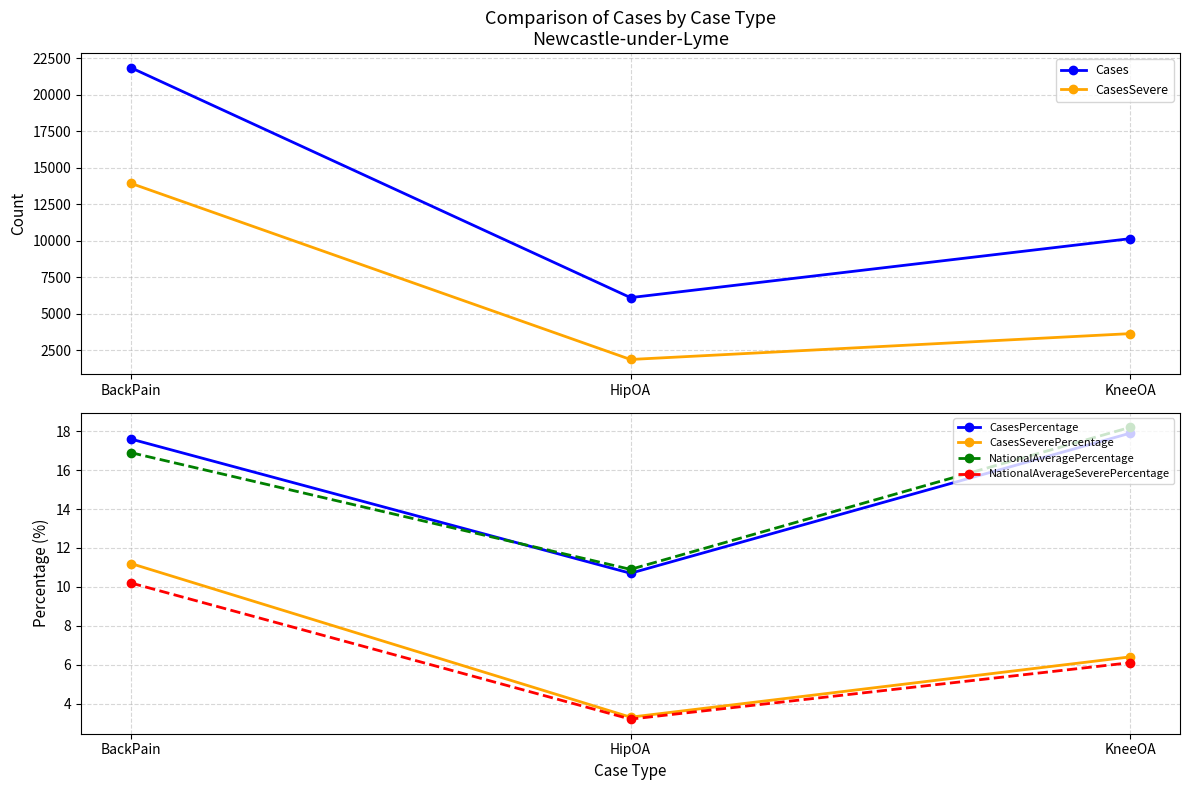

At which label is CasesSevere closest to 7899?

KneeOA